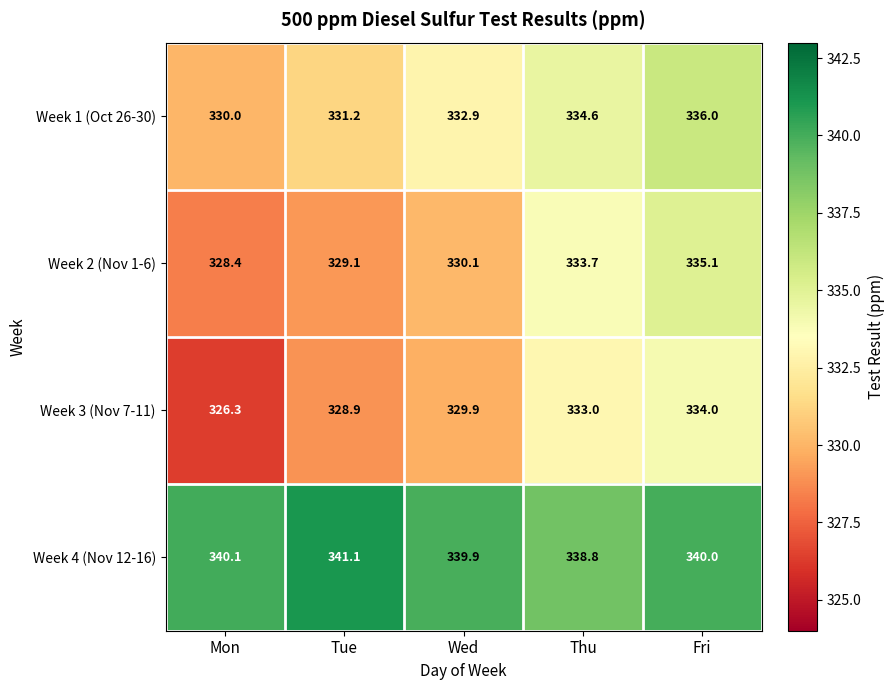

Is it true that Week 3 (Nov 7-11) equals 333.0 at Thu?

True